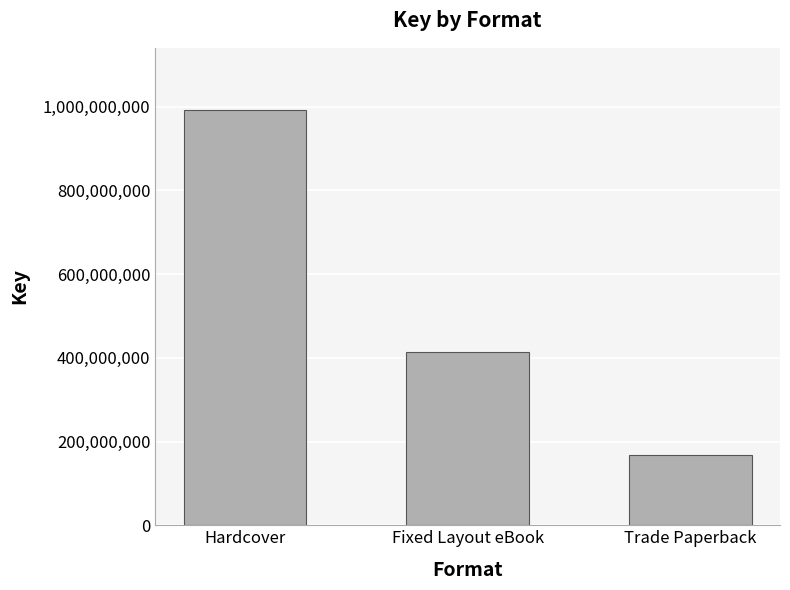

Are the bars horizontal?

No